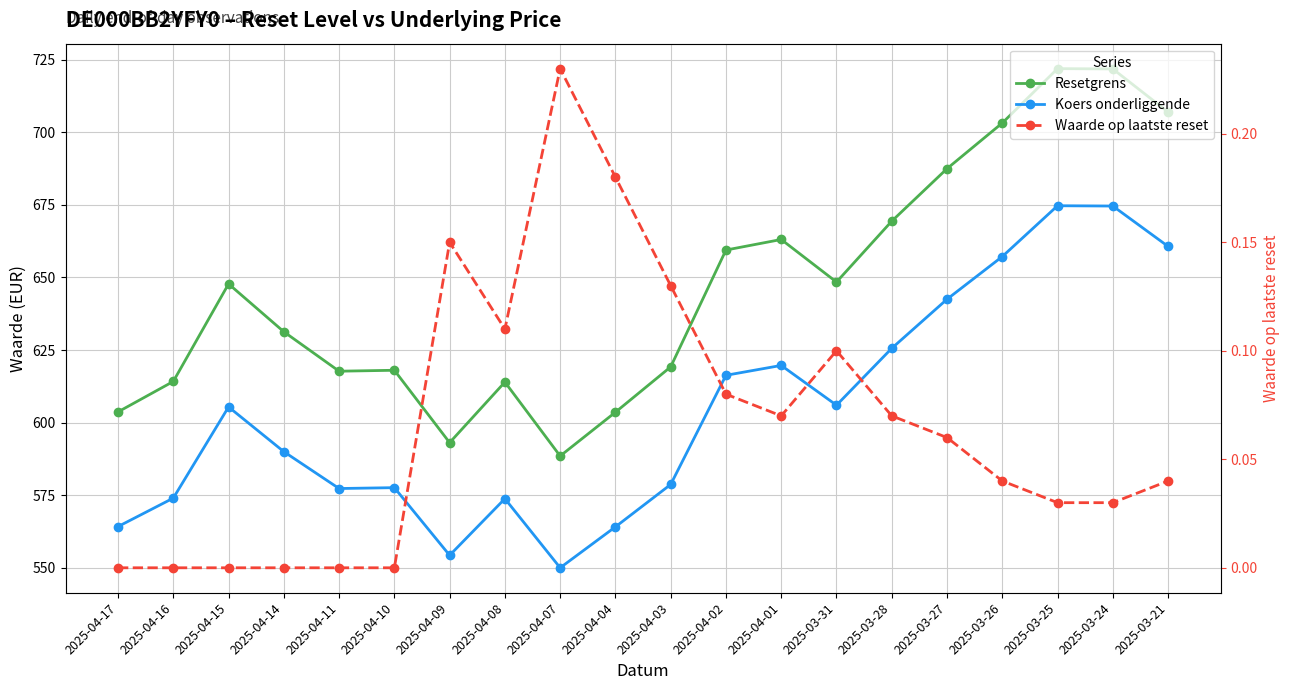

At which label does Waarde op laatste reset reach its peak?

2025-04-07